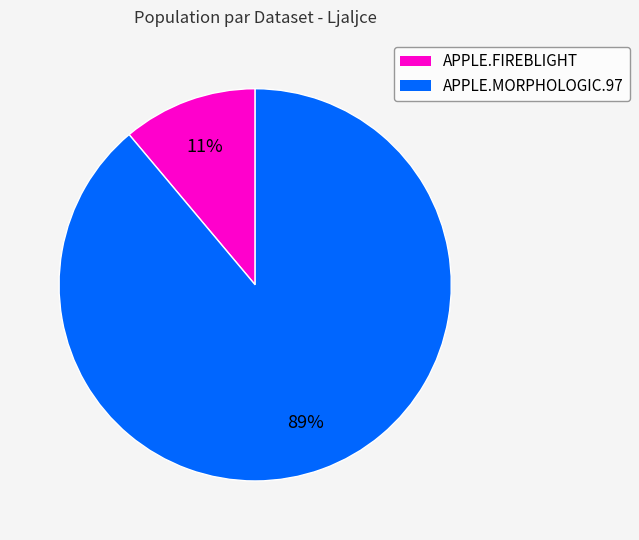

Which slice is the largest?

APPLE.MORPHOLOGIC.97